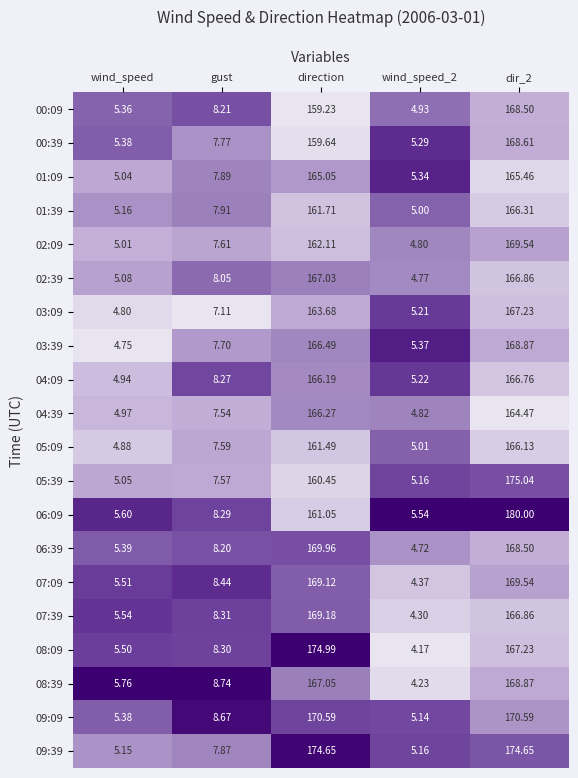

Is the value of 02:39 at gust greater than the value of 01:09 at wind_speed?

Yes